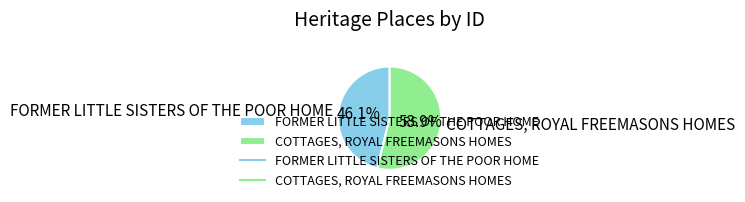

What is the ratio of the value at FORMER LITTLE SISTERS OF THE POOR HOME to the value at COTTAGES, ROYAL FREEMASONS HOMES?

0.9